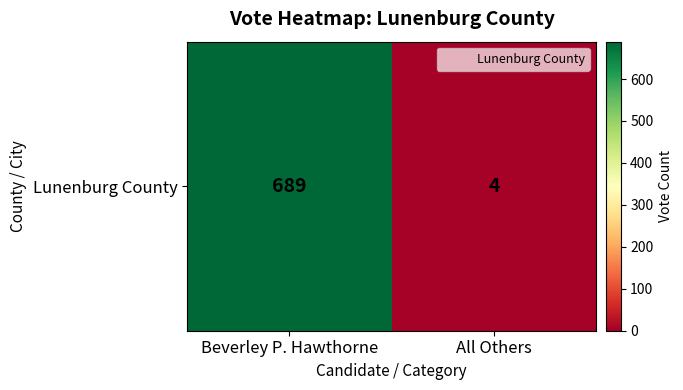

What is the greatest value displayed?

689